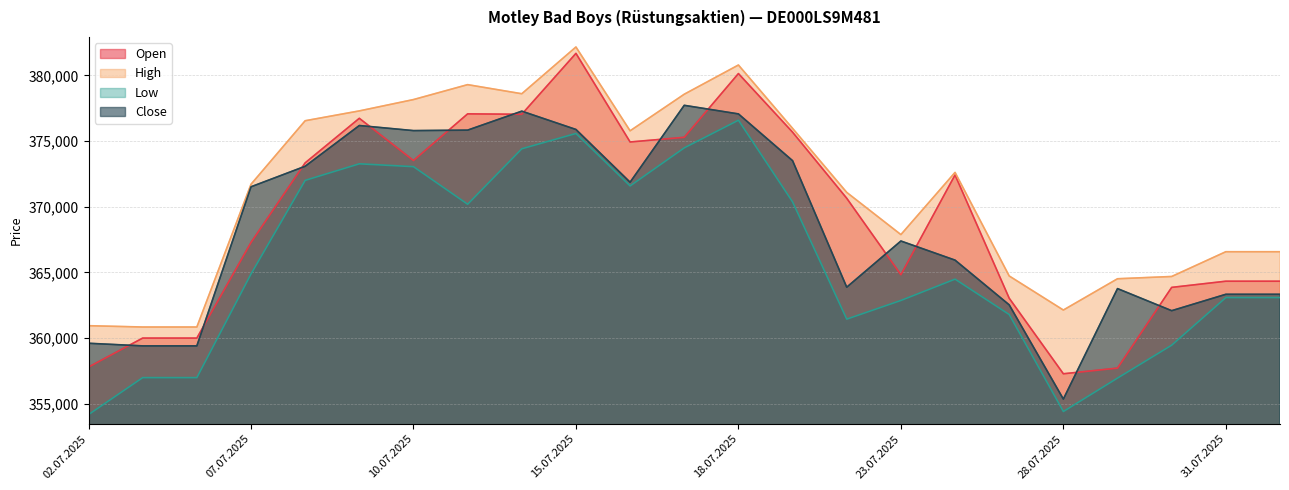

Which series has the largest range (max minus min)?

Open